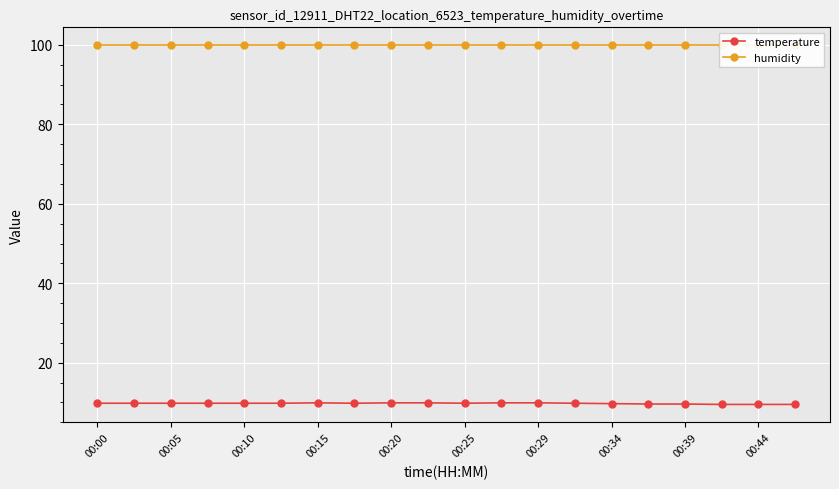

True or false: humidity and temperature cross at least once.

False